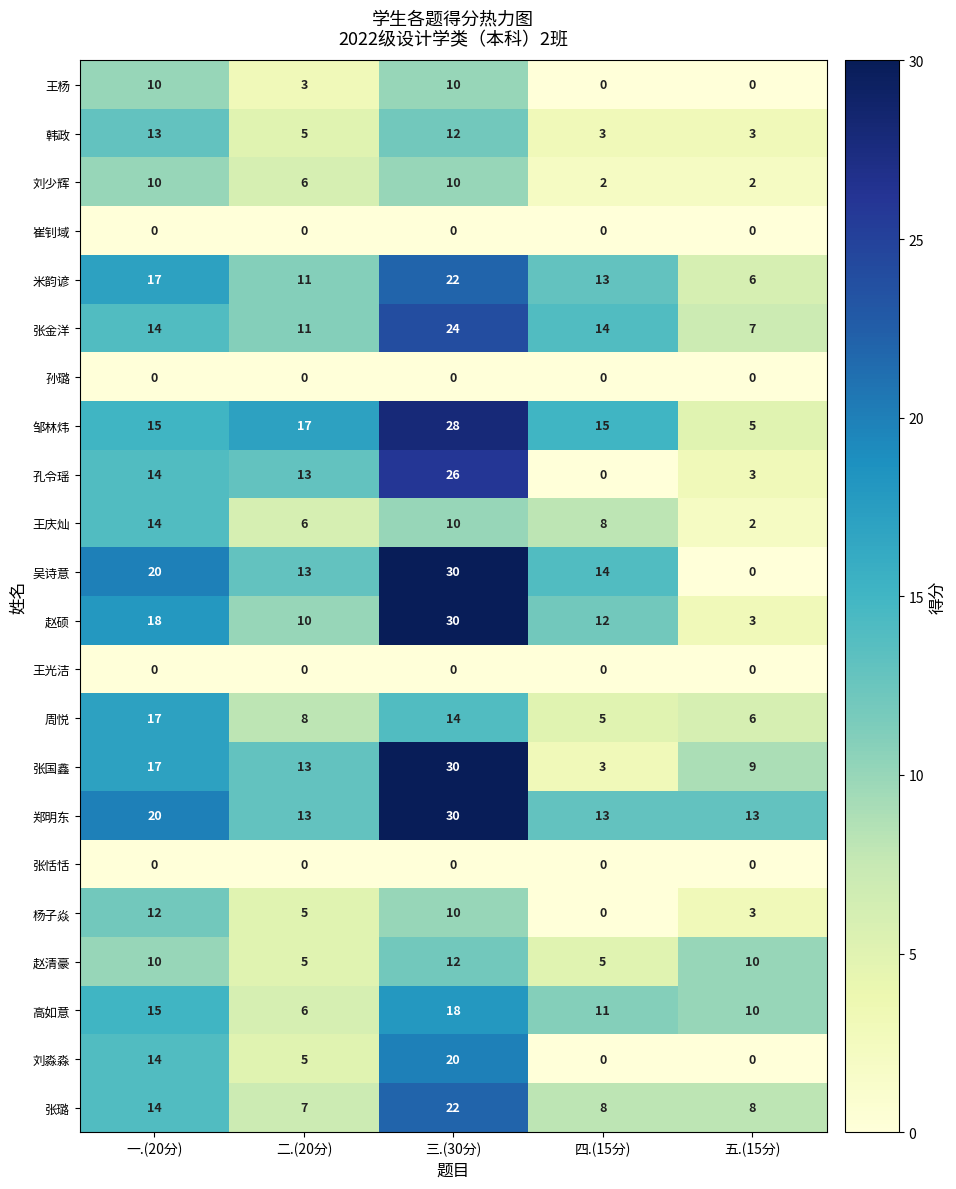

Read the 周悦 value at 五.(15分).

6